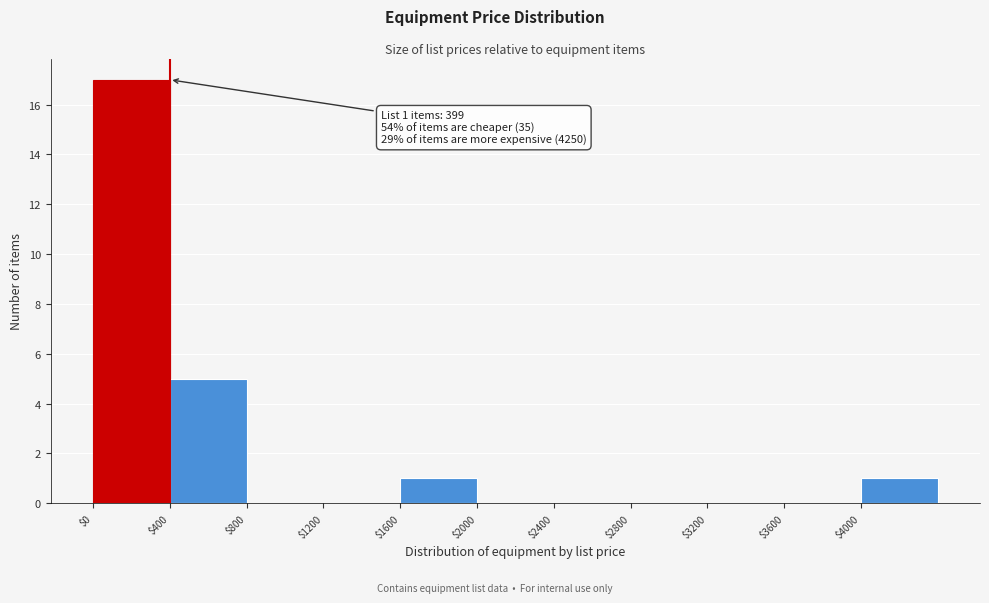

Which range on the x-axis has the tallest bar?

0 to 400